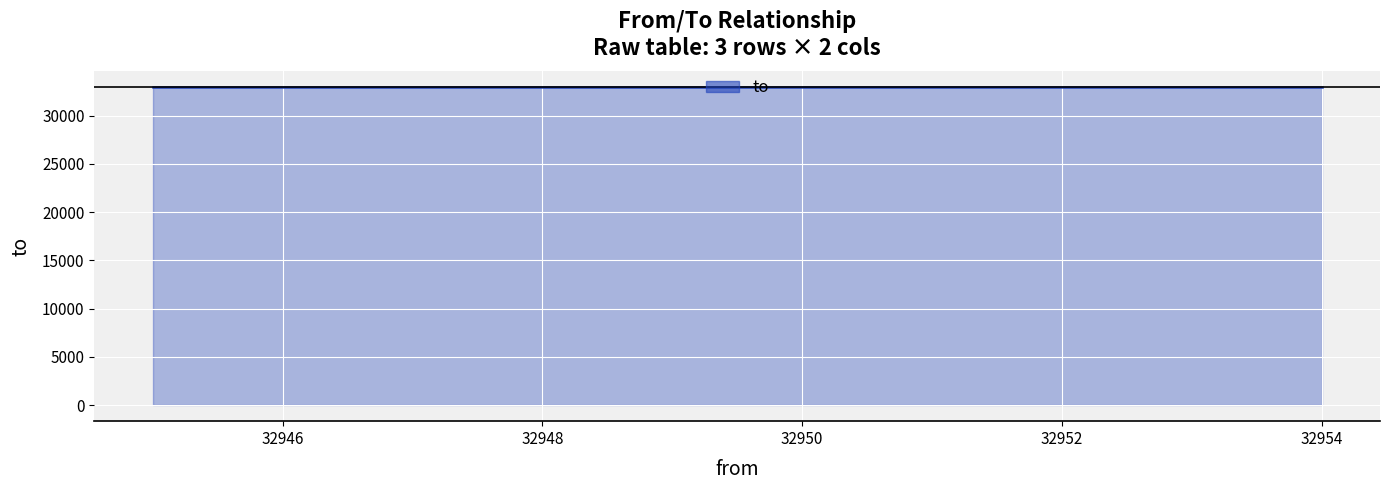

The chart shows a value of 32942 at 32954. True or false?

True